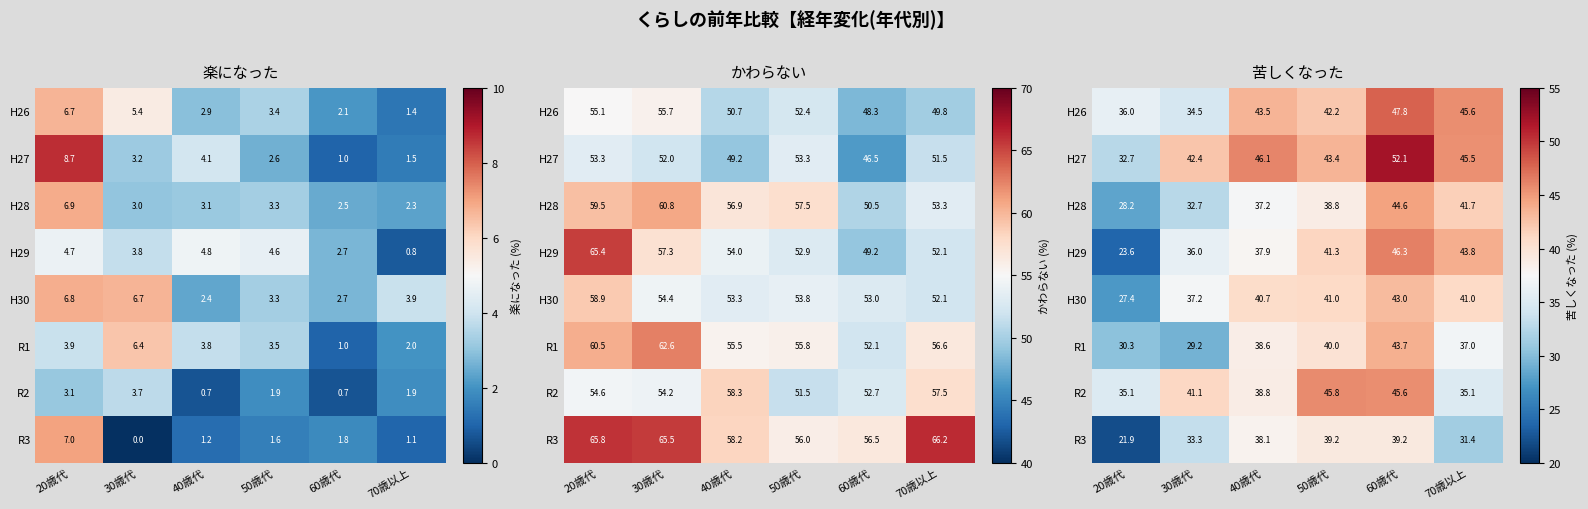

Where is R1 nearest to the value 36?

70歳以上